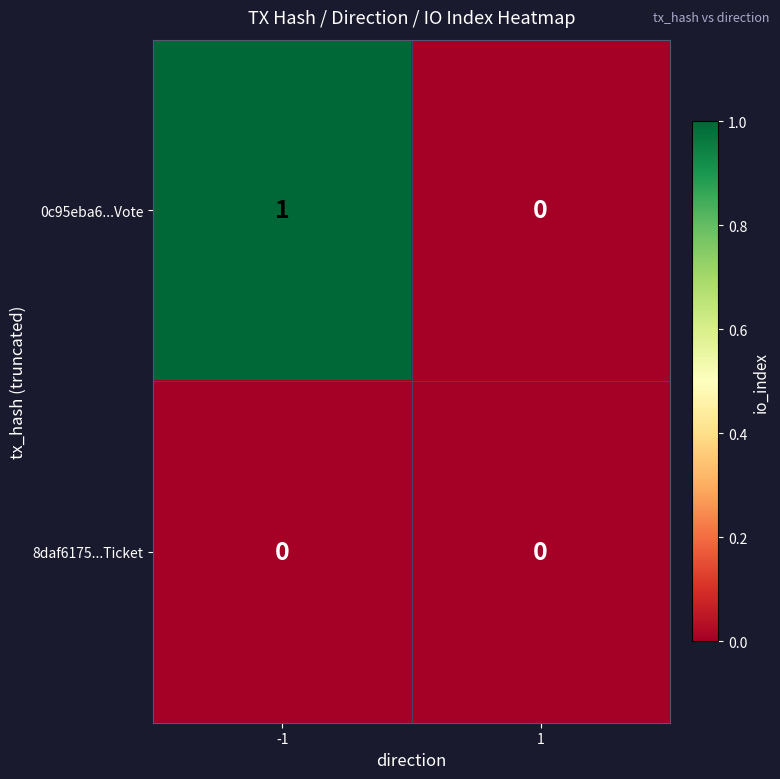

Which series changed the most between -1 and 1?

0c95eba6...Vote